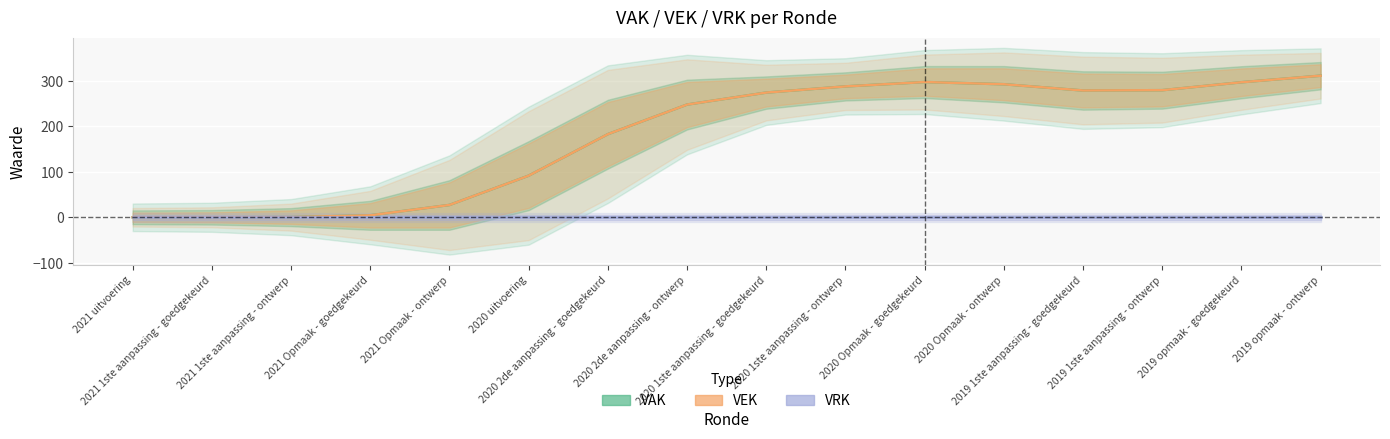

What is the sum of all VEK values?

2870.0